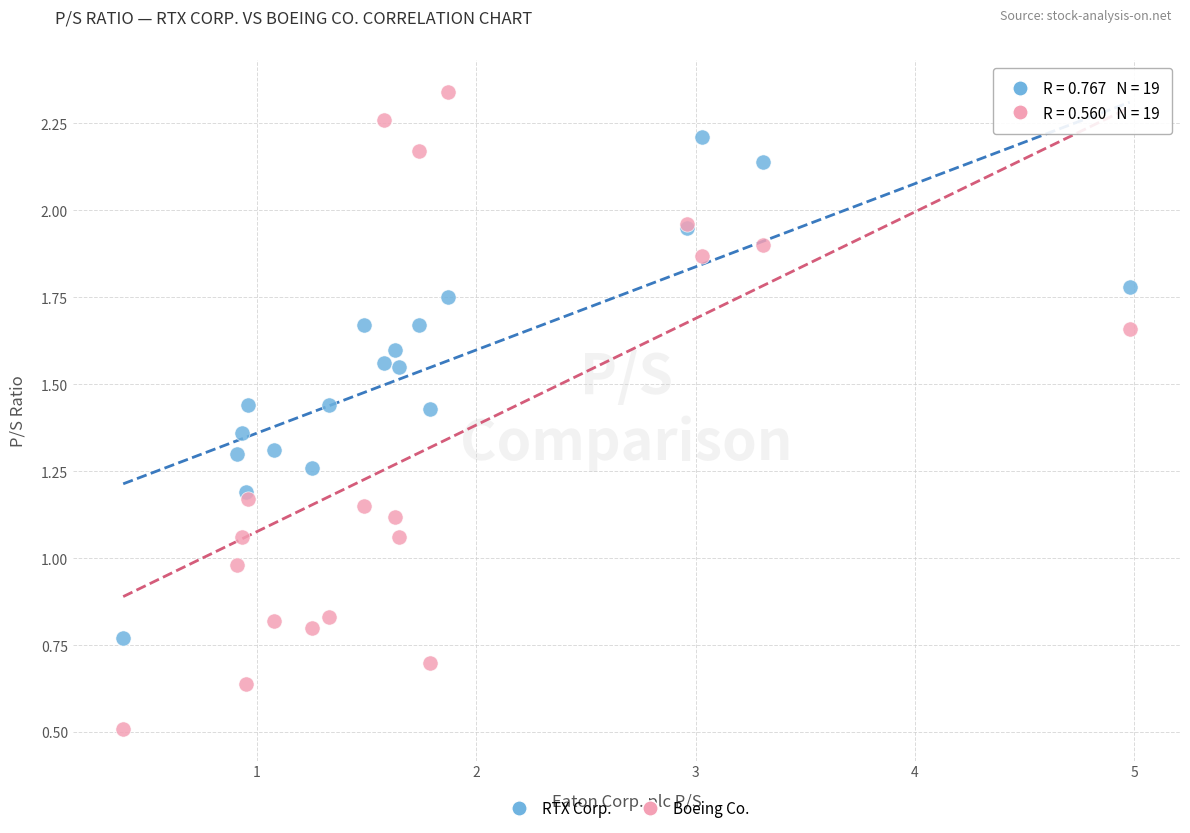

Which series reaches the maximum Y coordinate?

Boeing Co.